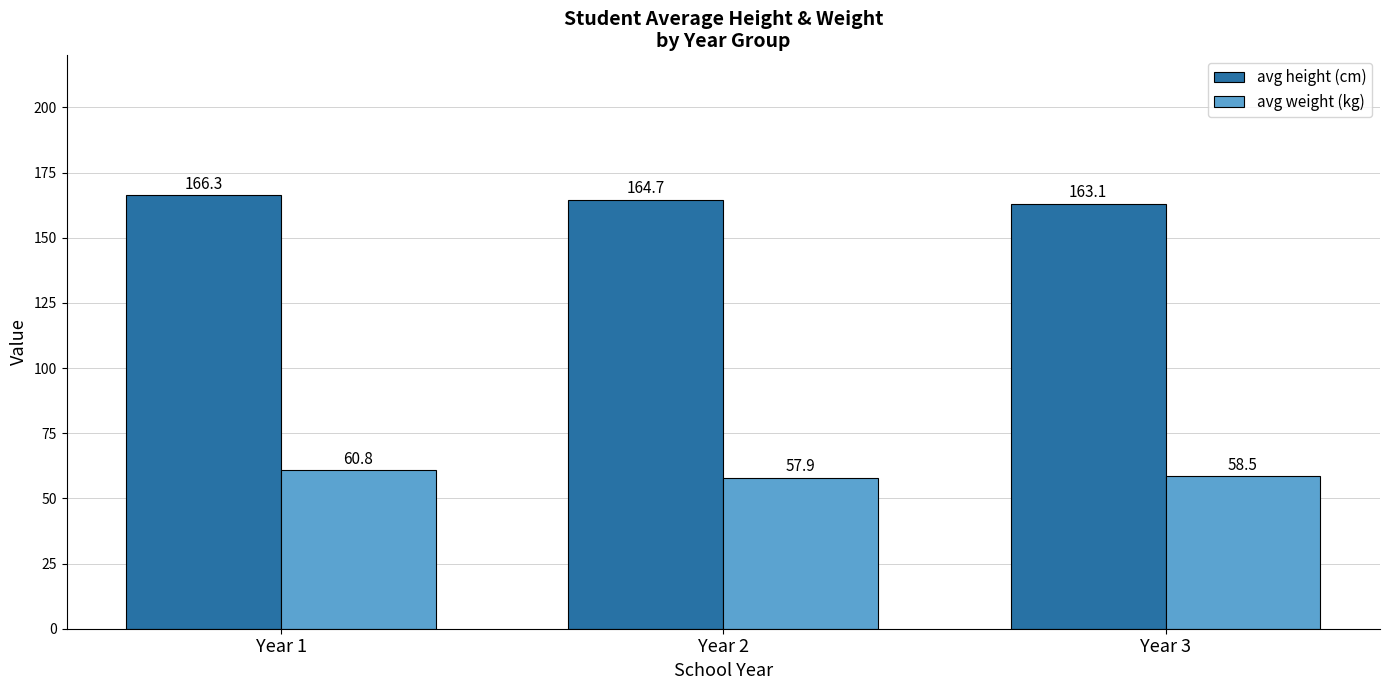

How many values in the avg height (cm) series are below 164?

1